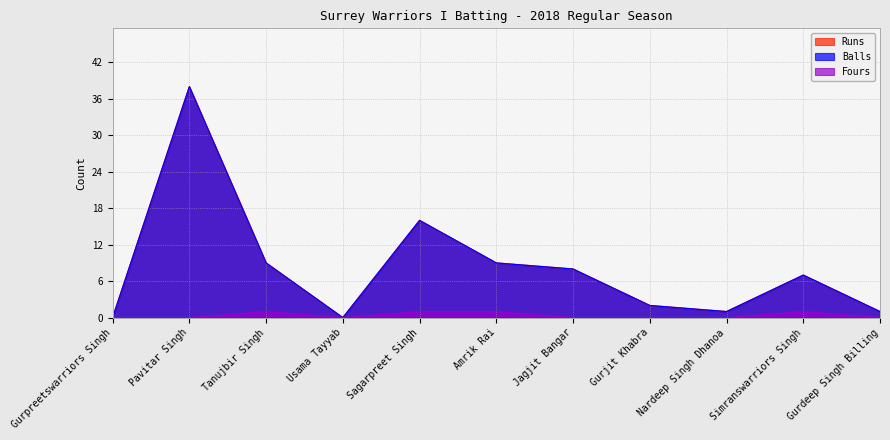

How many series are shown in this chart?

3